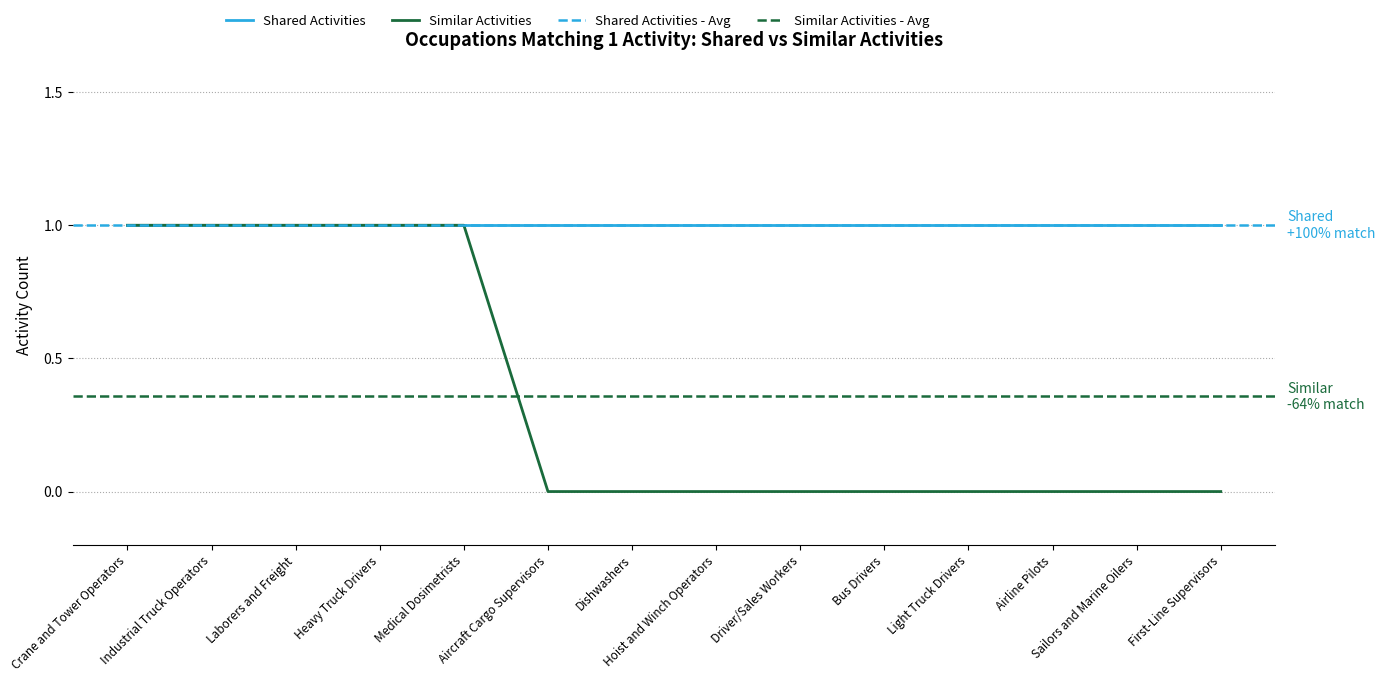

What is the label of the 3rd point from the left?

Laborers and Freight